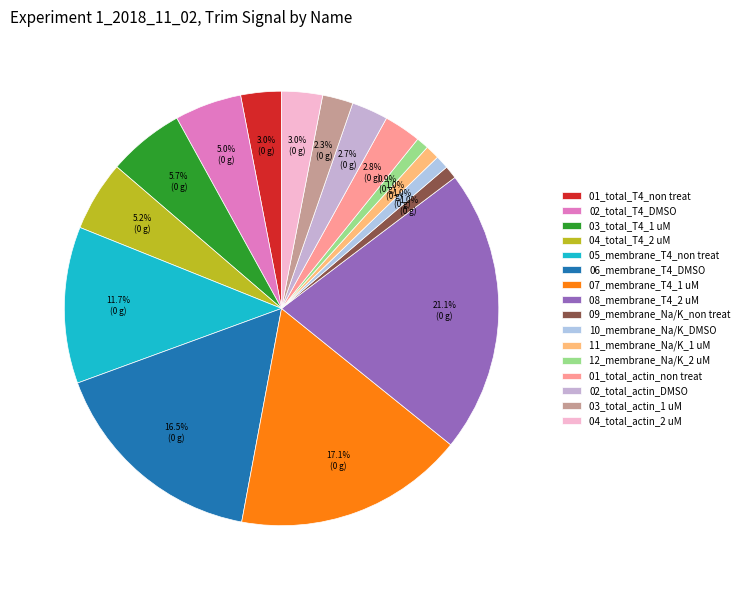

To the nearest percent, what is the average slice percentage?

6%